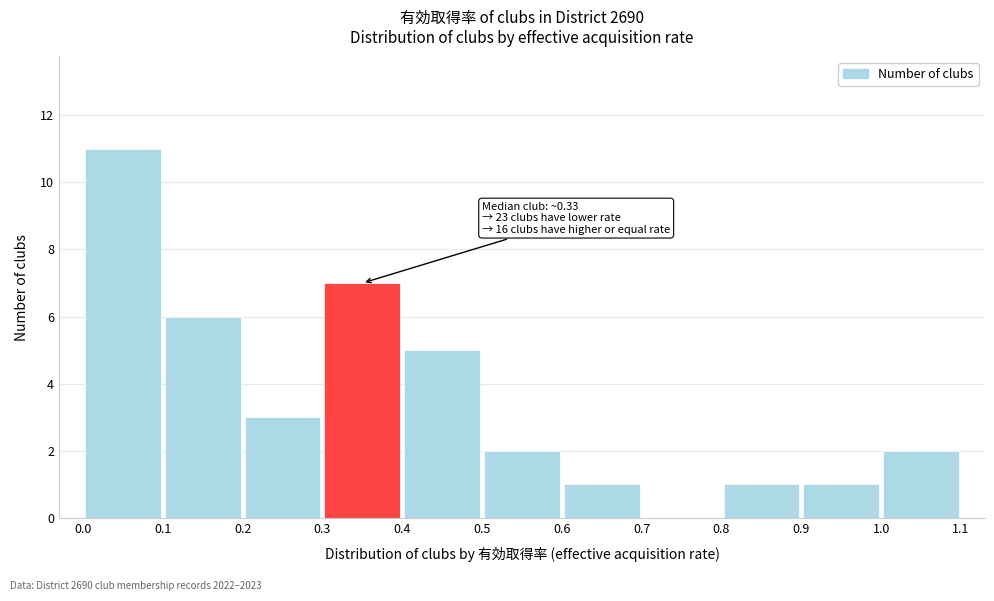

Which range on the x-axis has the tallest bar?

0.0 to 0.1